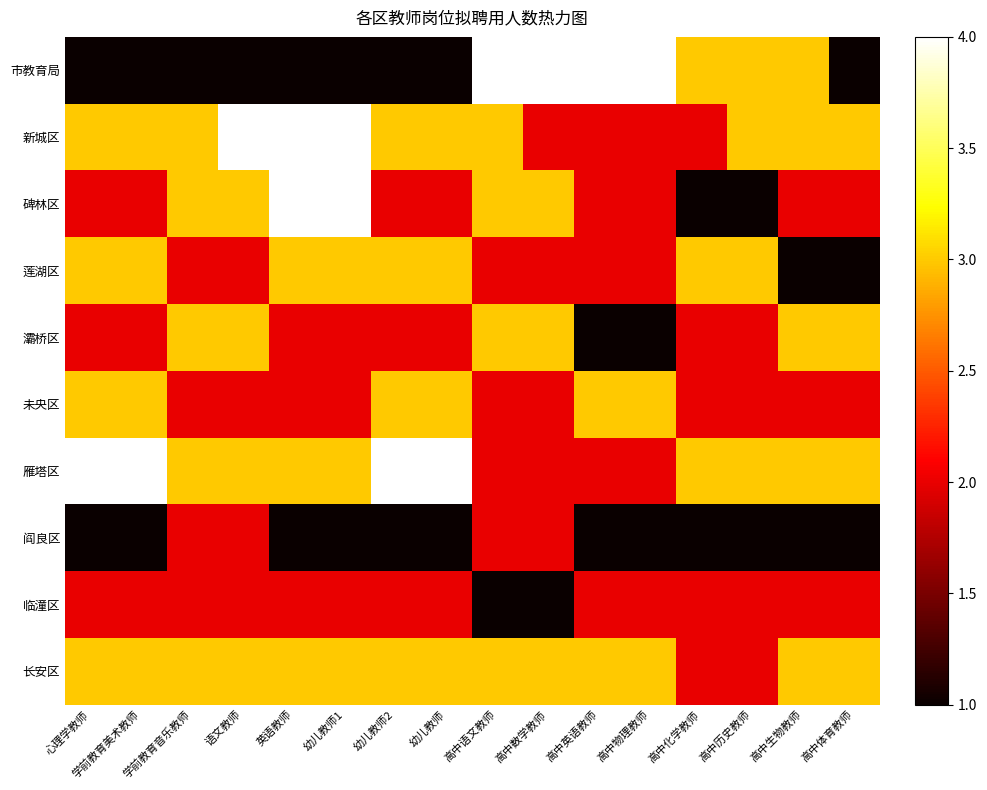

At how many categories does at least one series exceed 1?

16